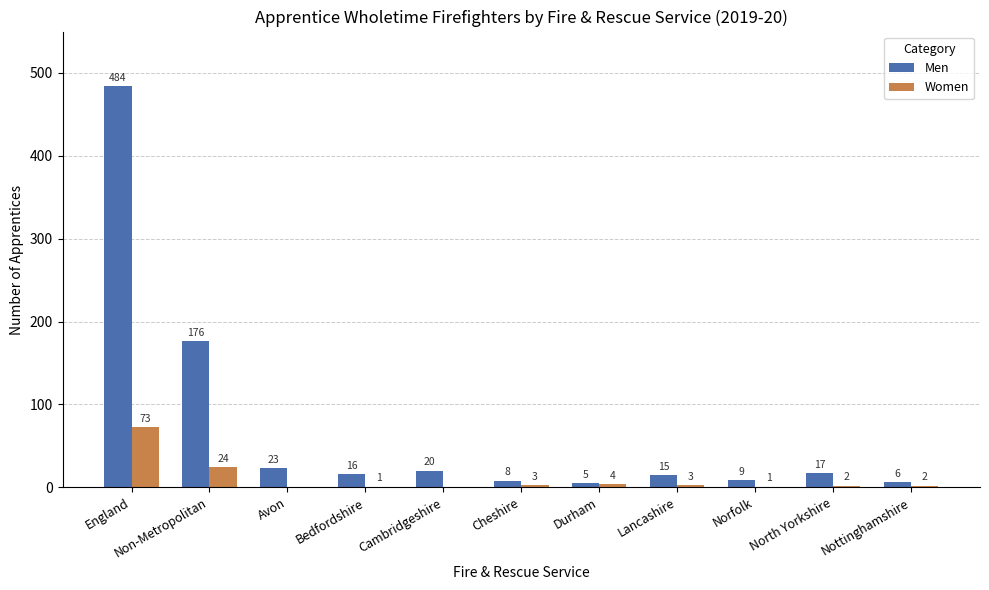

What is the difference between the Women values at Cheshire and Non-Metropolitan?

21